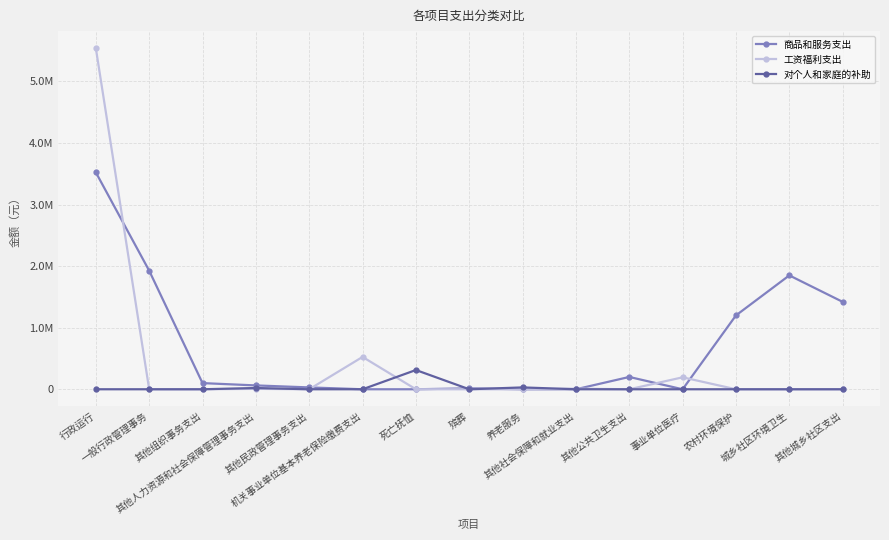

What are all the series names shown in the legend?

商品和服务支出, 工资福利支出, 对个人和家庭的补助